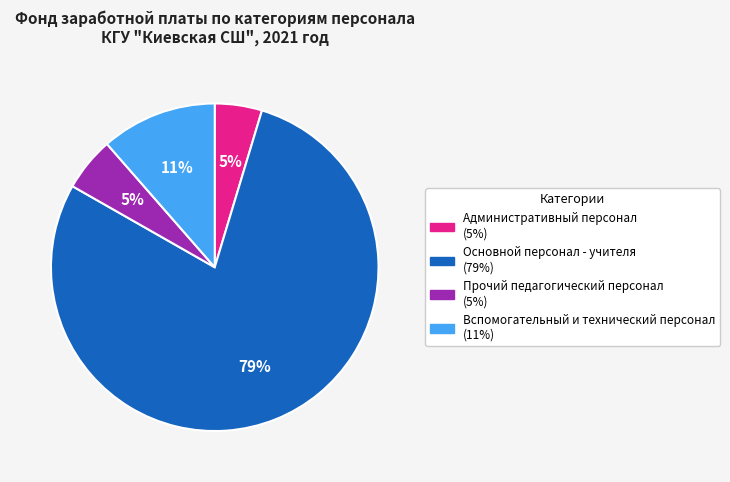

What is the largest slice in the pie chart?

Основной персонал - учителя